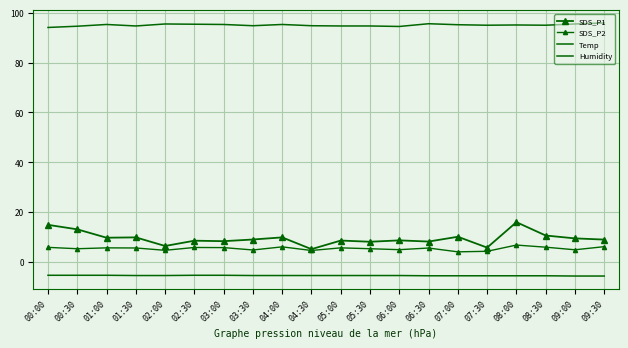

What position from the right is 04:30?

11